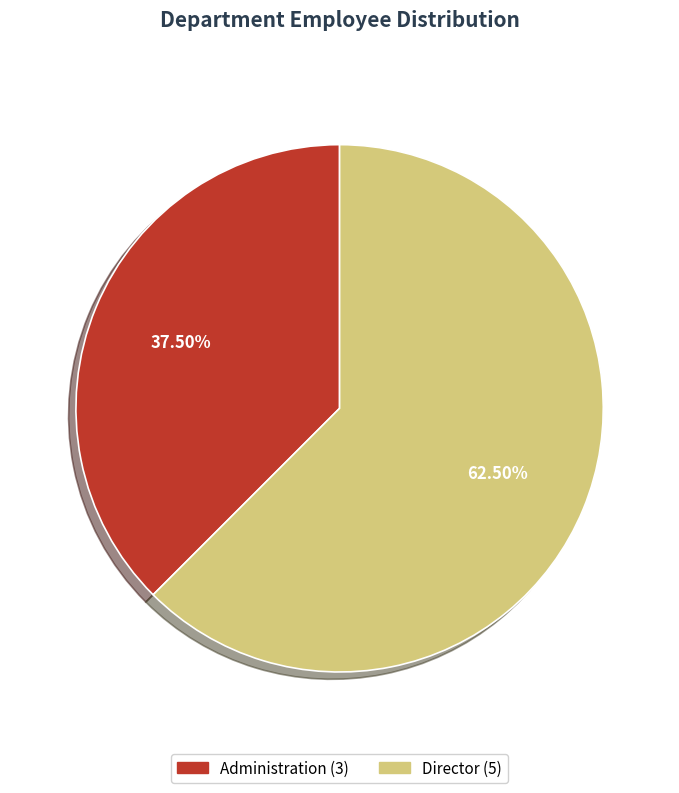

Is it true that Administration is 26% of the pie?

False